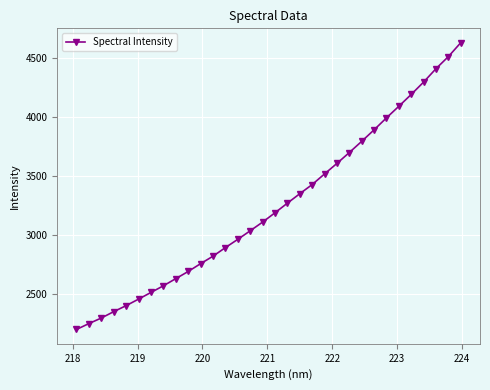

What is the value of the 11th point from the left?

2754.2